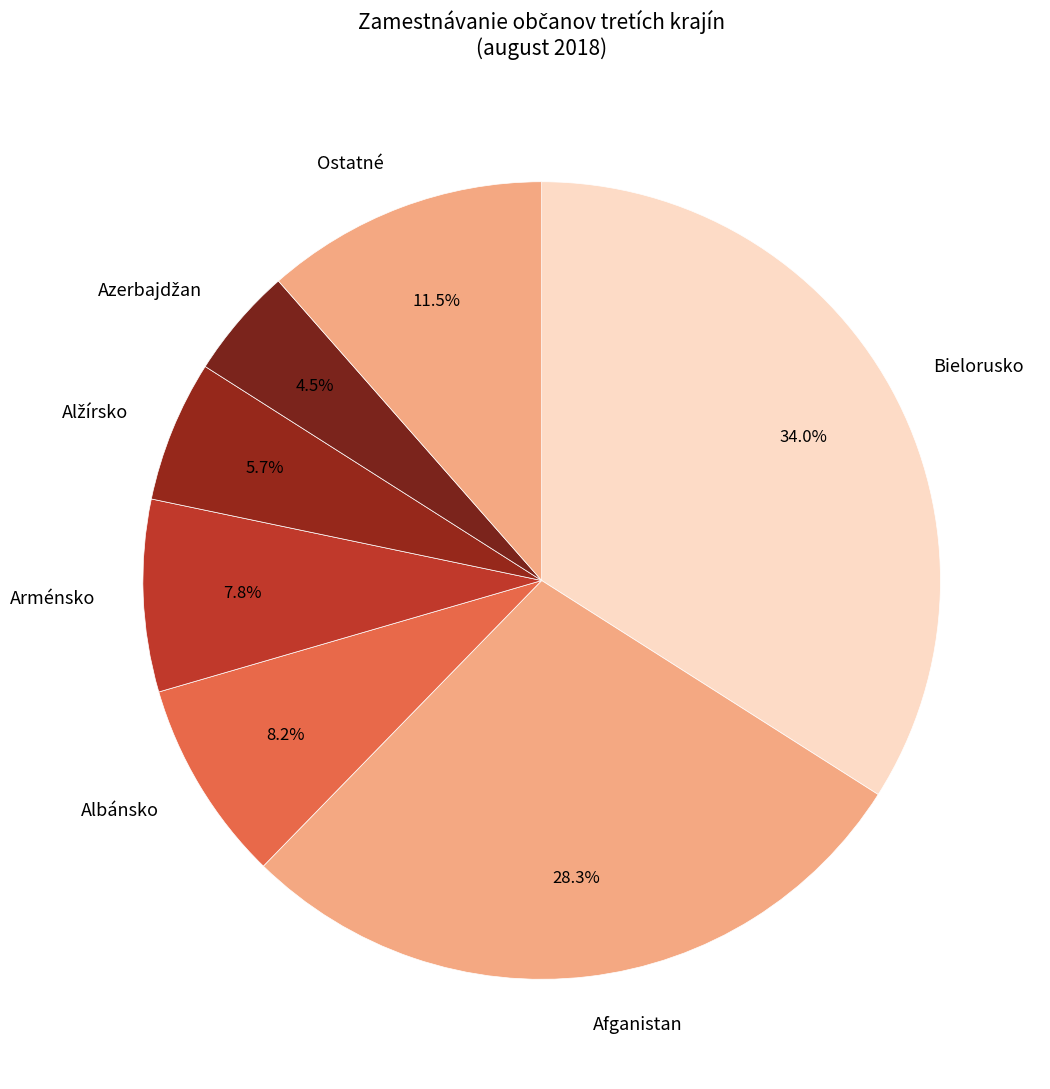

How many slices are in this pie chart?

7